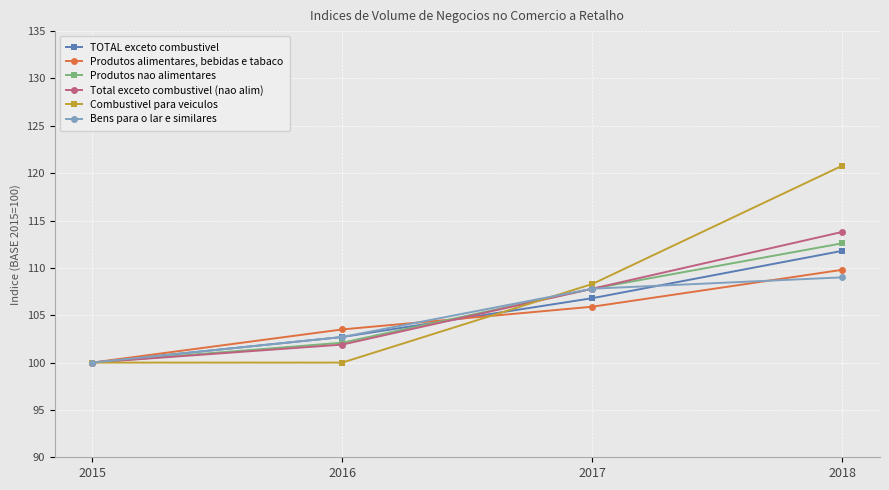

Reading left to right, what are all the values shown in this chart?

TOTAL exceto combustivel: 2015=100.0	2016=102.7	2017=106.8	2018=111.8
Produtos alimentares, bebidas e tabaco: 2015=100.0	2016=103.5	2017=105.9	2018=109.8
Produtos nao alimentares: 2015=100.0	2016=102.1	2017=107.8	2018=112.6
Total exceto combustivel (nao alim): 2015=100.0	2016=101.9	2017=107.8	2018=113.8
Combustivel para veiculos: 2015=100.0	2016=100.0	2017=108.3	2018=120.8
Bens para o lar e similares: 2015=100.0	2016=102.7	2017=107.8	2018=109.0